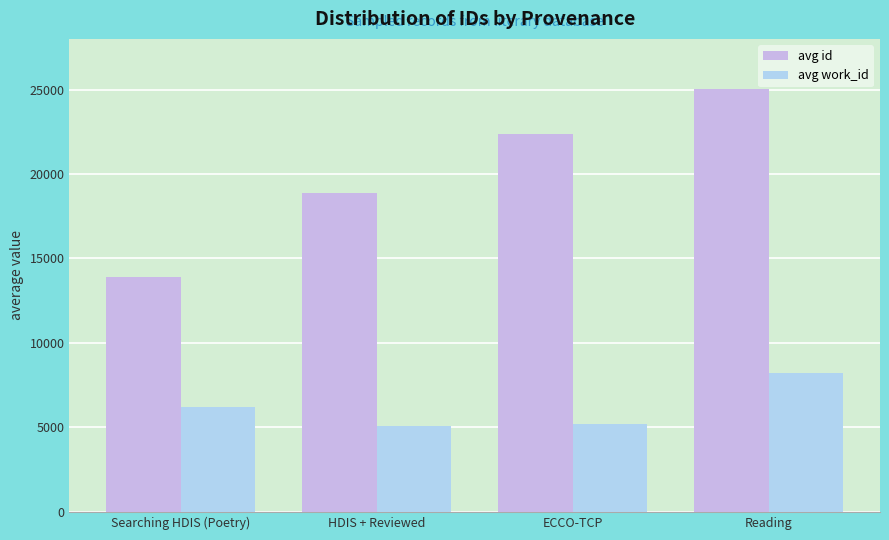

What is the value of the avg work_id bar at the 2nd from the left?

5110.0